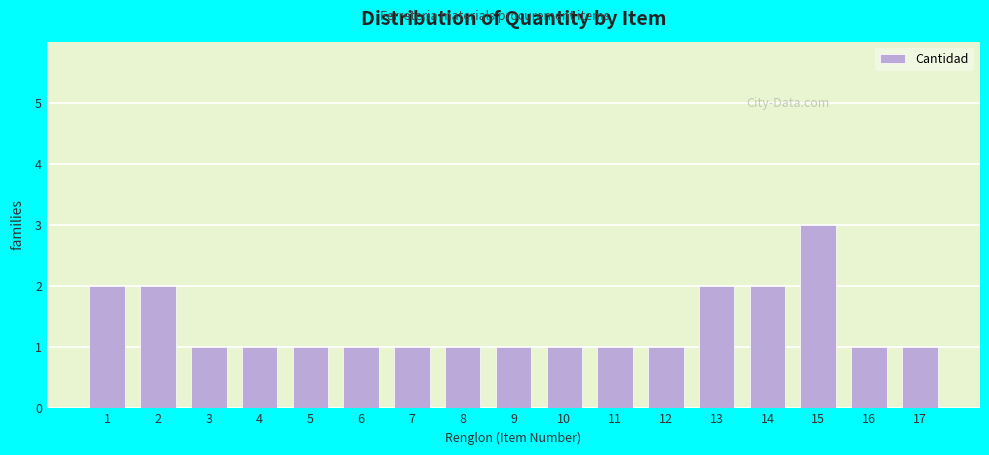

Reading left to right, extract all data points from this chart.

1=2	2=2	3=1	4=1	5=1	6=1	7=1	8=1	9=1	10=1	11=1	12=1	13=2	14=2	15=3	16=1	17=1